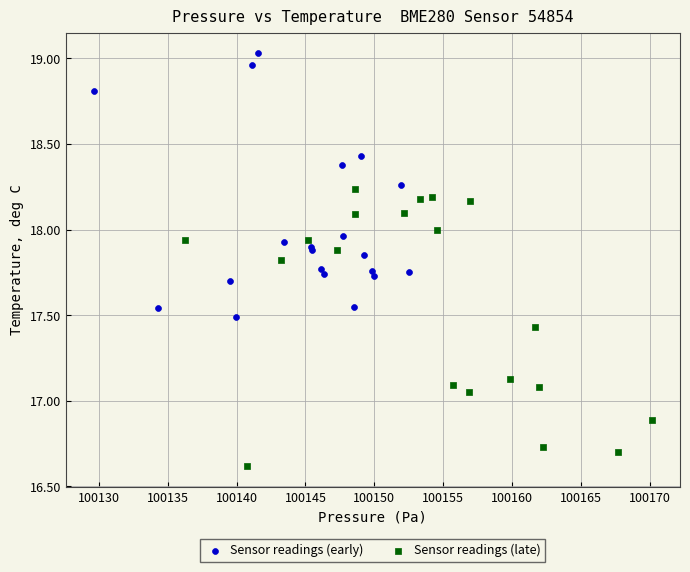

Which series reaches the minimum Y coordinate?

Sensor readings (late)